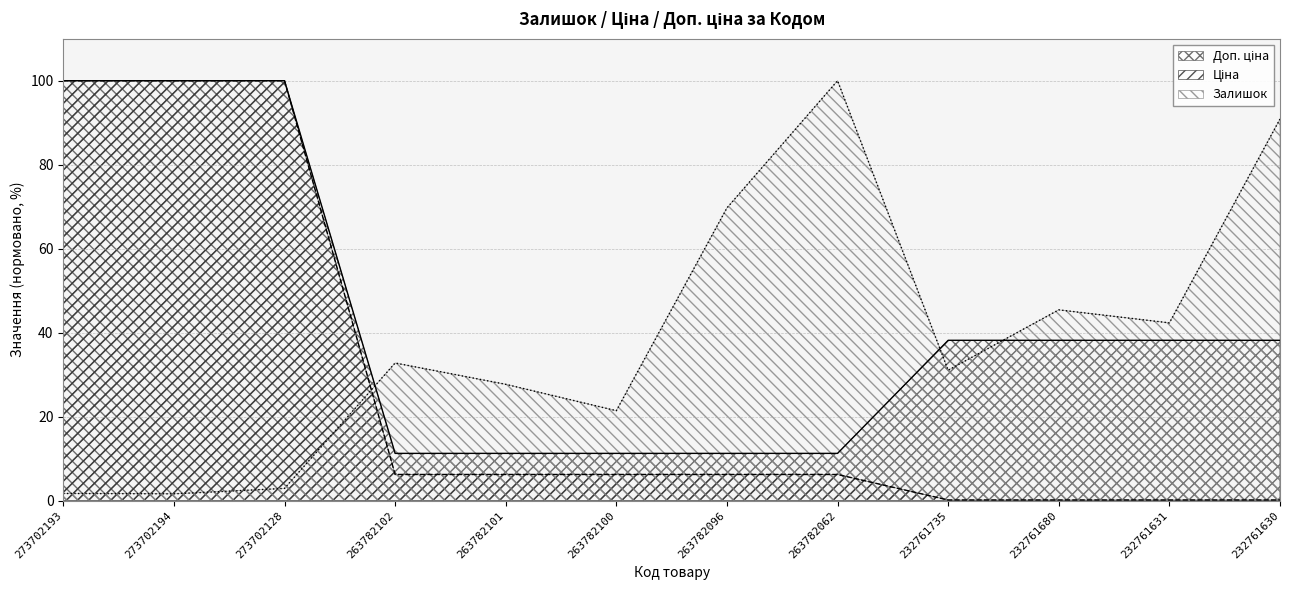

Between 273702193 and 232761631, which series saw the biggest shift?

Ціна